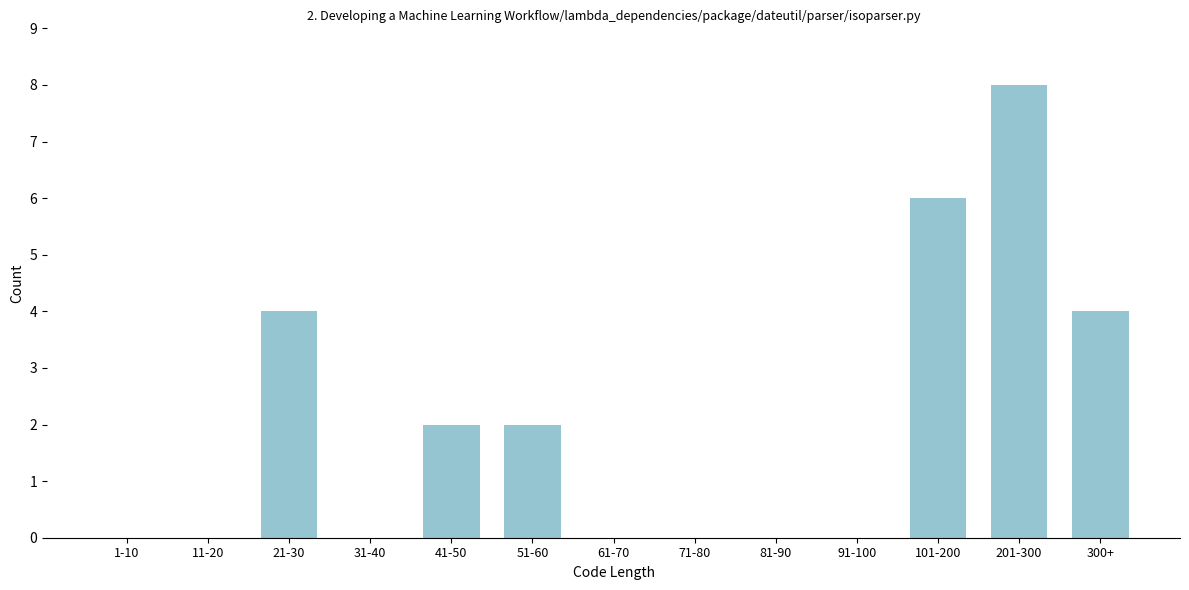

Reading right to left, extract all data points from this chart.

300+=4	201-300=8	101-200=6	91-100=0	81-90=0	71-80=0	61-70=0	51-60=2	41-50=2	31-40=0	21-30=4	11-20=0	1-10=0